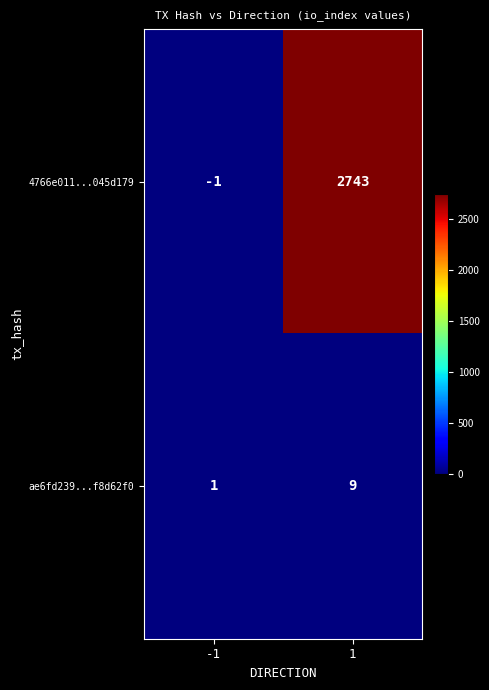

Reading left to right, transcribe all the data shown in this chart.

4766e011...045d179: -1=-1	1=2743
ae6fd239...f8d62f0: -1=1	1=9